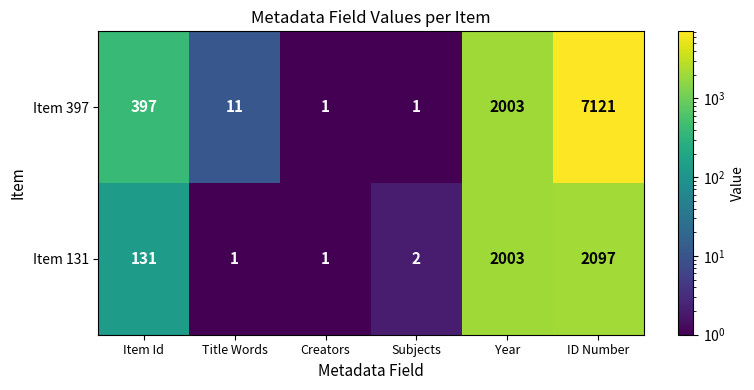

Which category has the highest value across all series?

ID Number